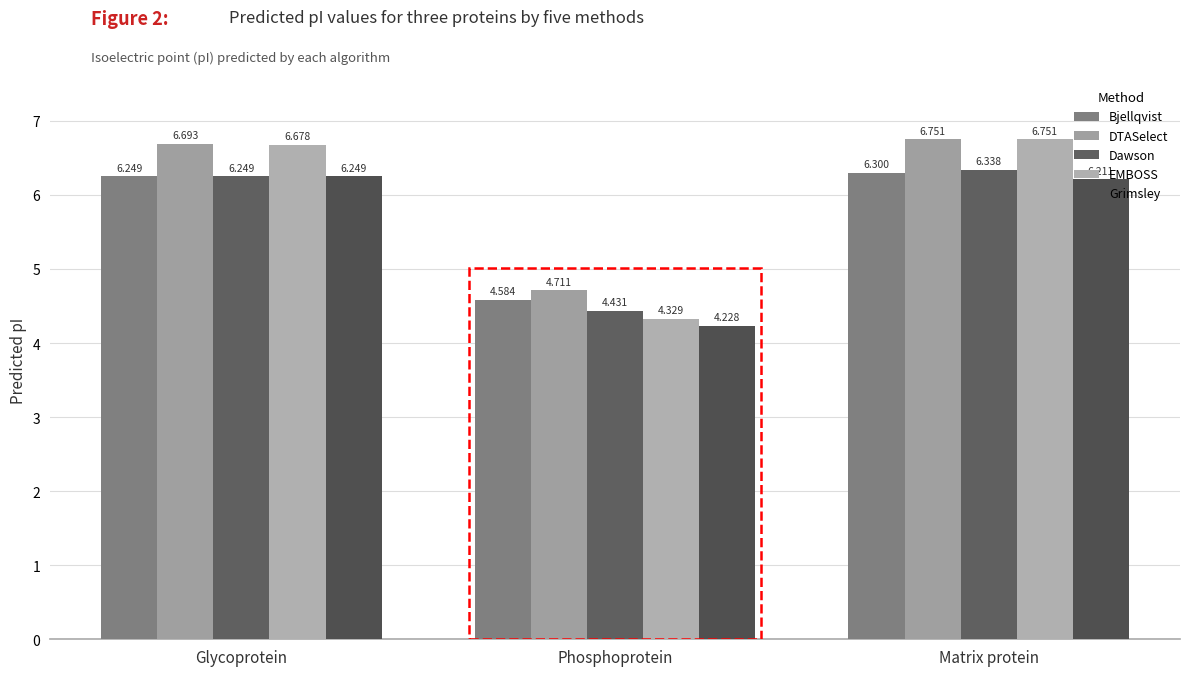

How many groups of bars are there?

3